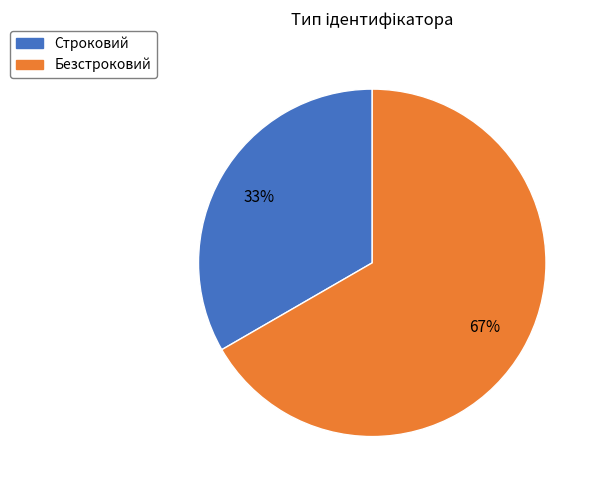

What is the largest slice in the pie chart?

Безстроковий